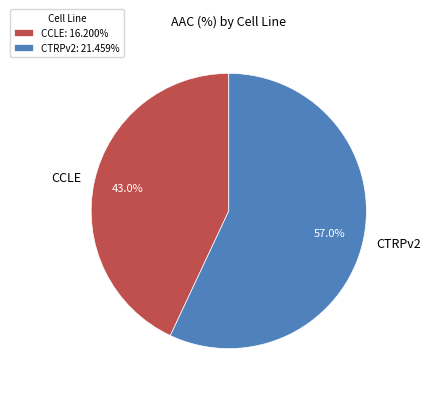

Is CCLE the majority of the pie?

No